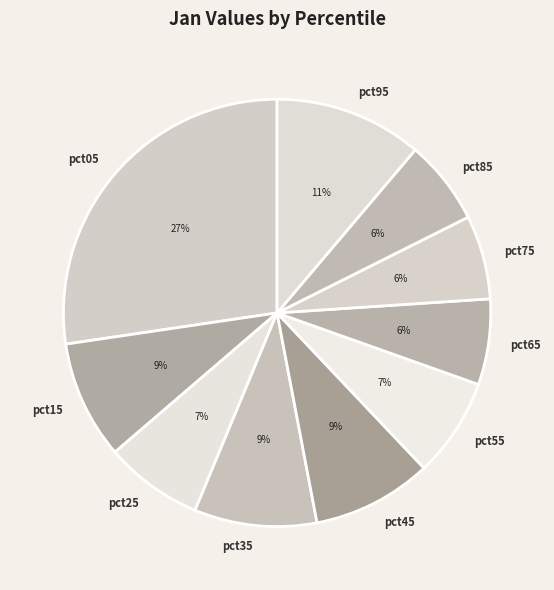

What is the largest slice in the pie chart?

pct05